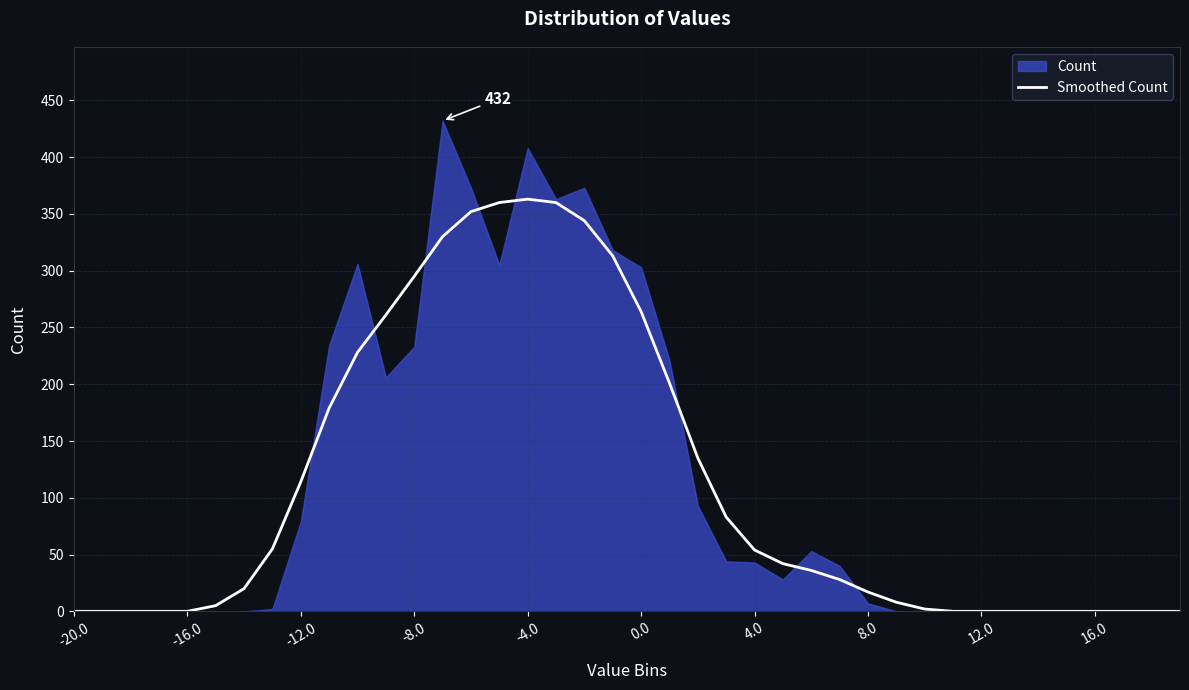

What is the highest value of the Smoothed Count series?

363